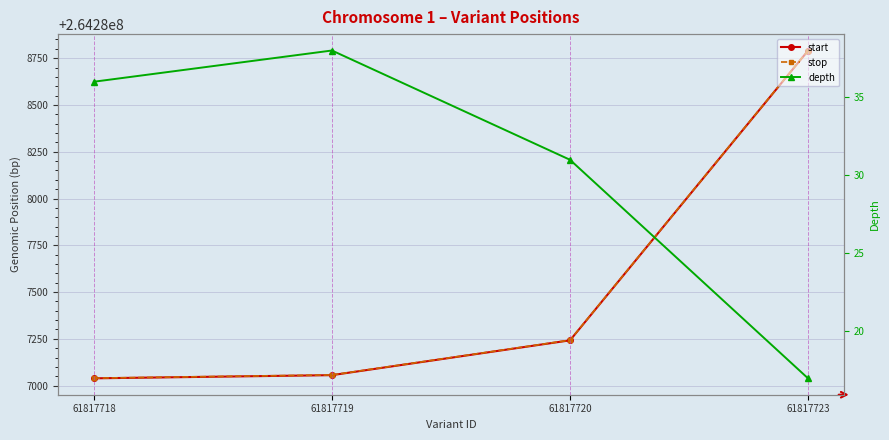

The value of stop at 61817718 is 264287040. True or false?

True